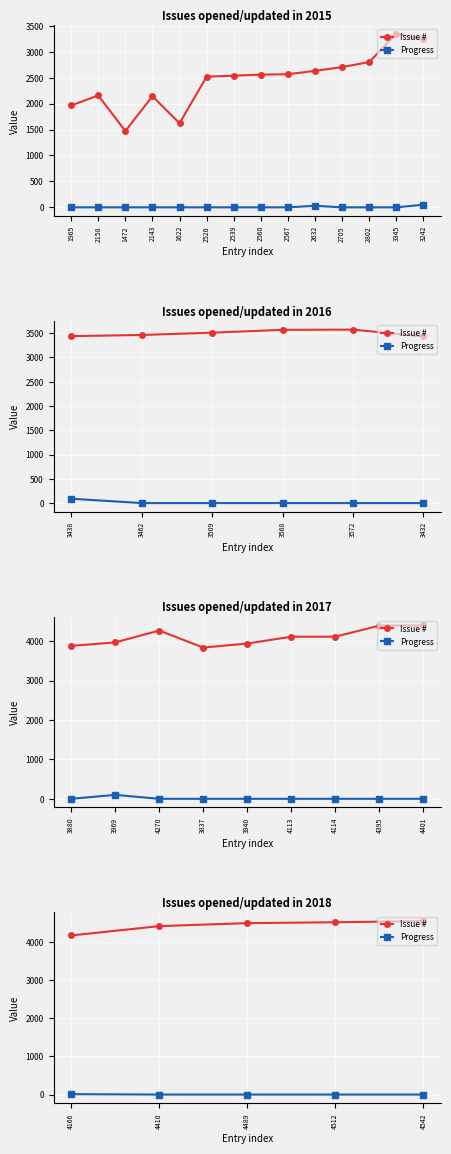

How many values in the Issue # series exceed 4489?

2